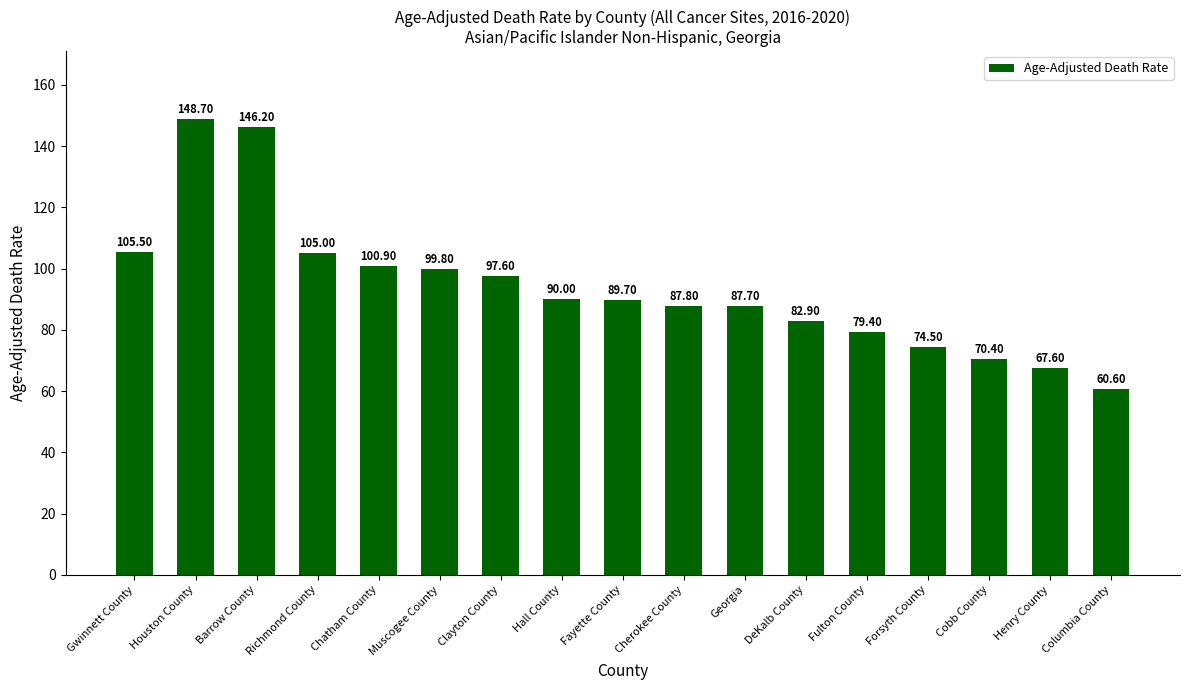

Where is the data nearest to the value 104?

Richmond County